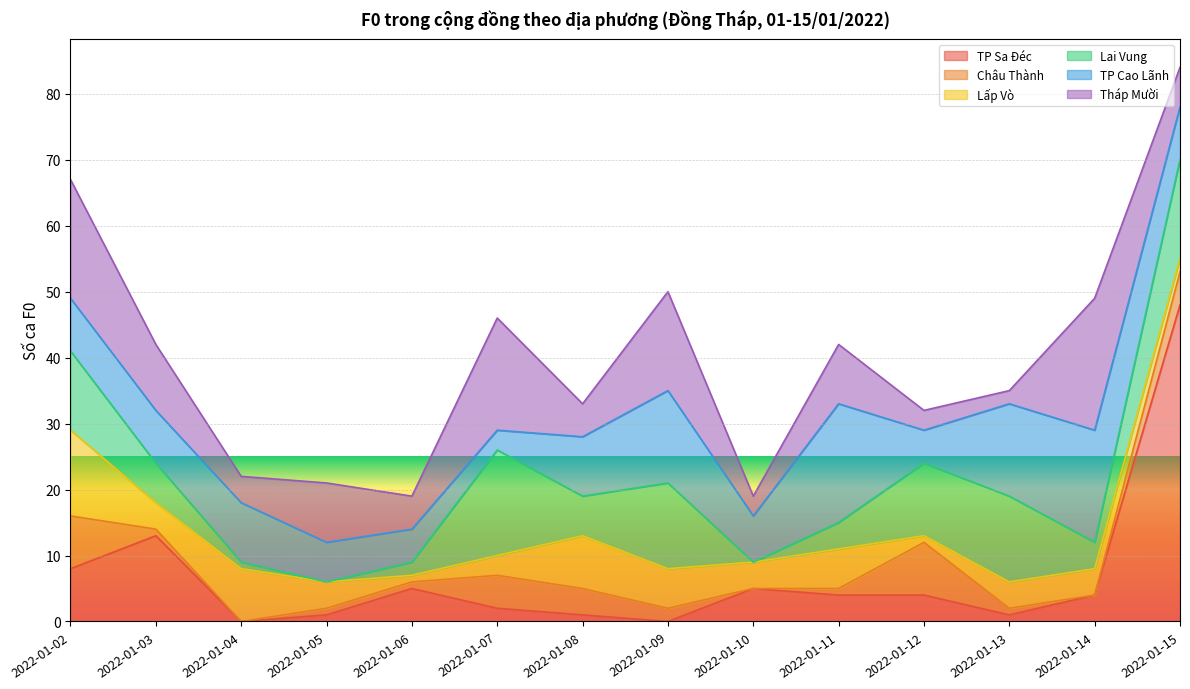

At which category is the sum across all series the highest?

2022-01-15